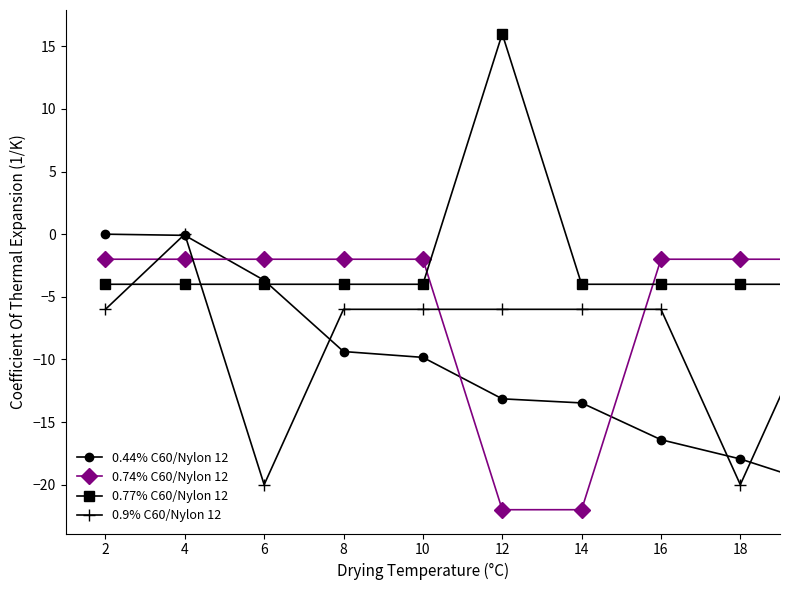

Which series has the largest total across all categories?

0.77% C60/Nylon 12